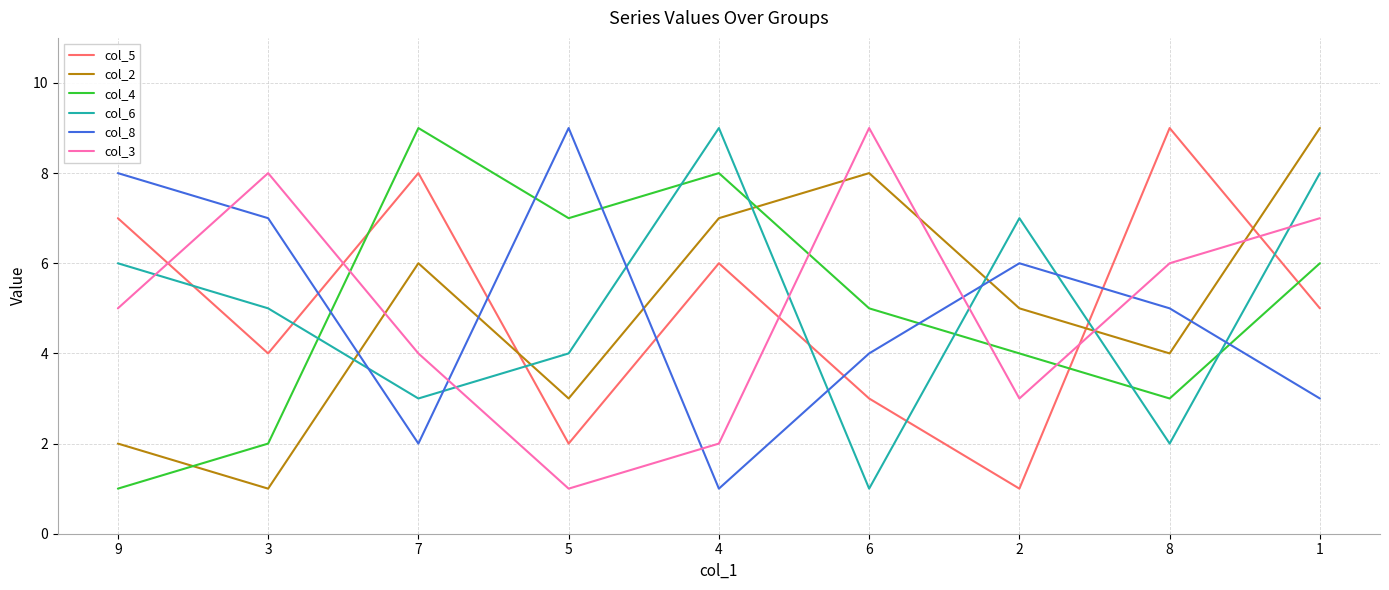

Is the value of col_8 at 1 greater than the value of col_2 at 6?

No